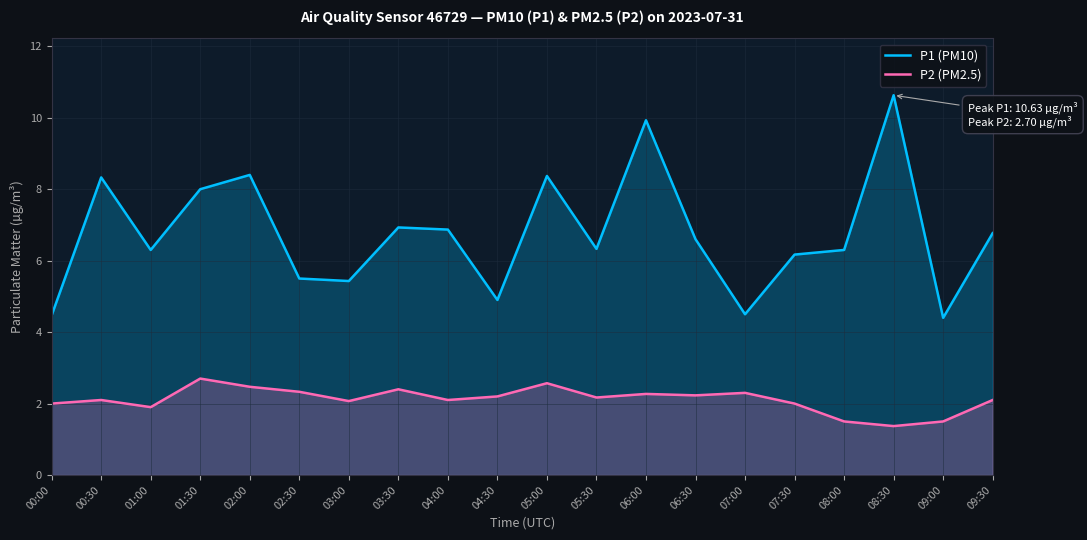

True or false: P2 (PM2.5) and P1 (PM10) cross at least once.

False